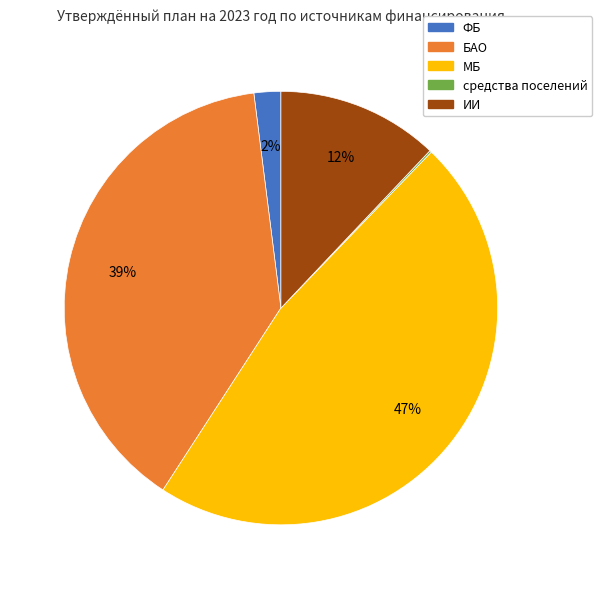

Combined, do БАО and ФБ account for over 50%?

No